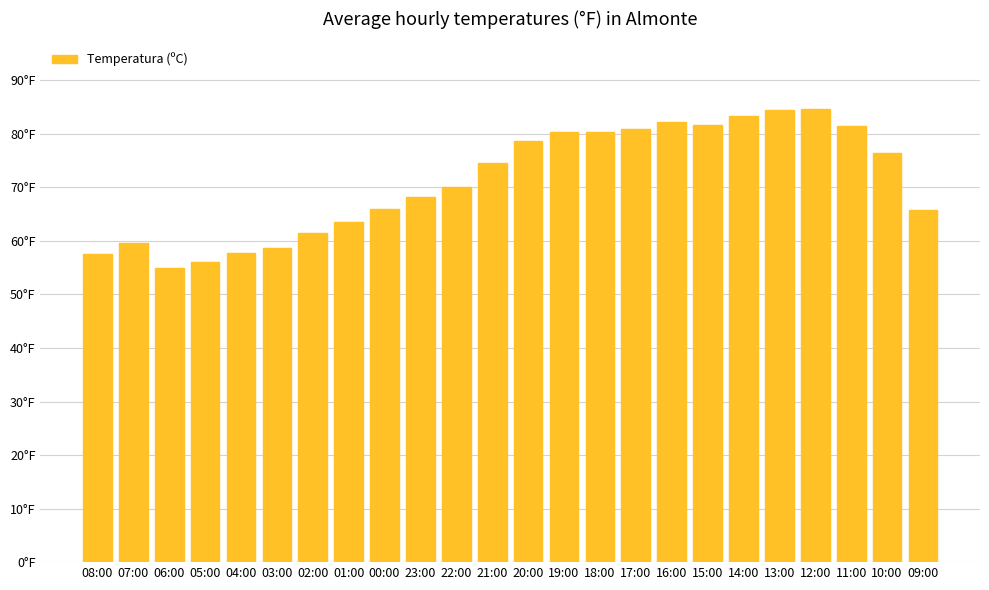

What is the maximum value shown in the chart?

84.6